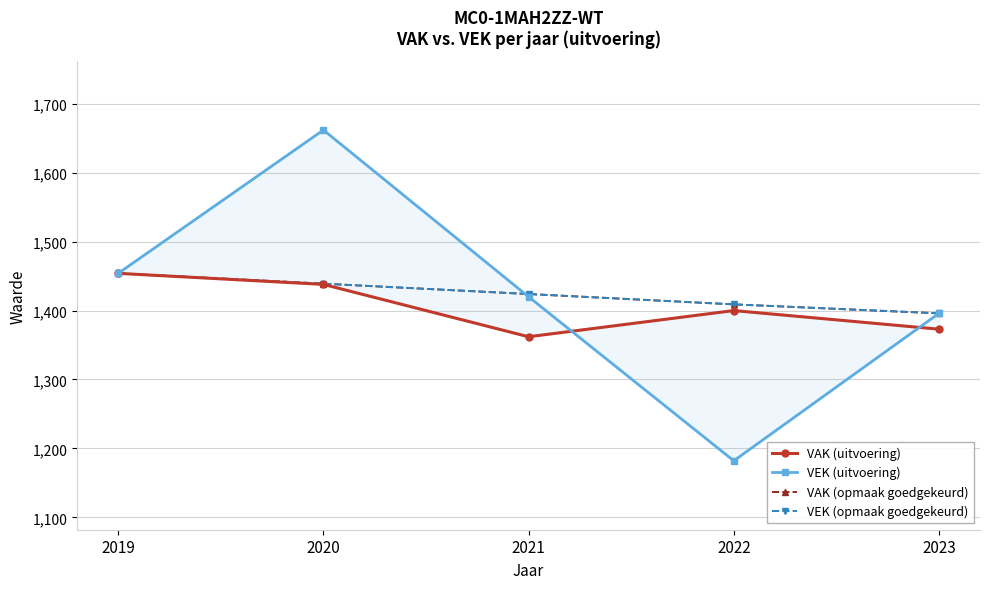

What is the highest value of the VAK (uitvoering) series?

1454